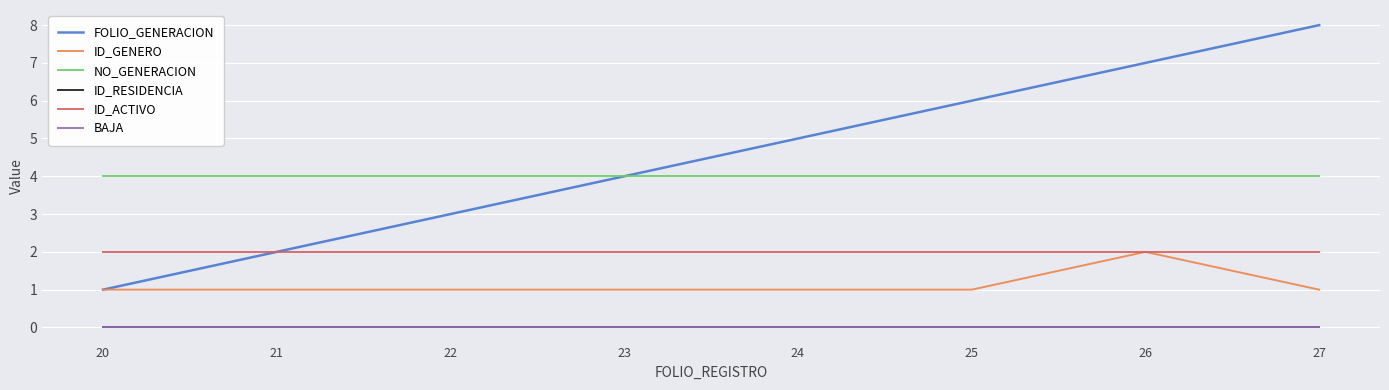

What is the difference between the highest and lowest values at 23?

4